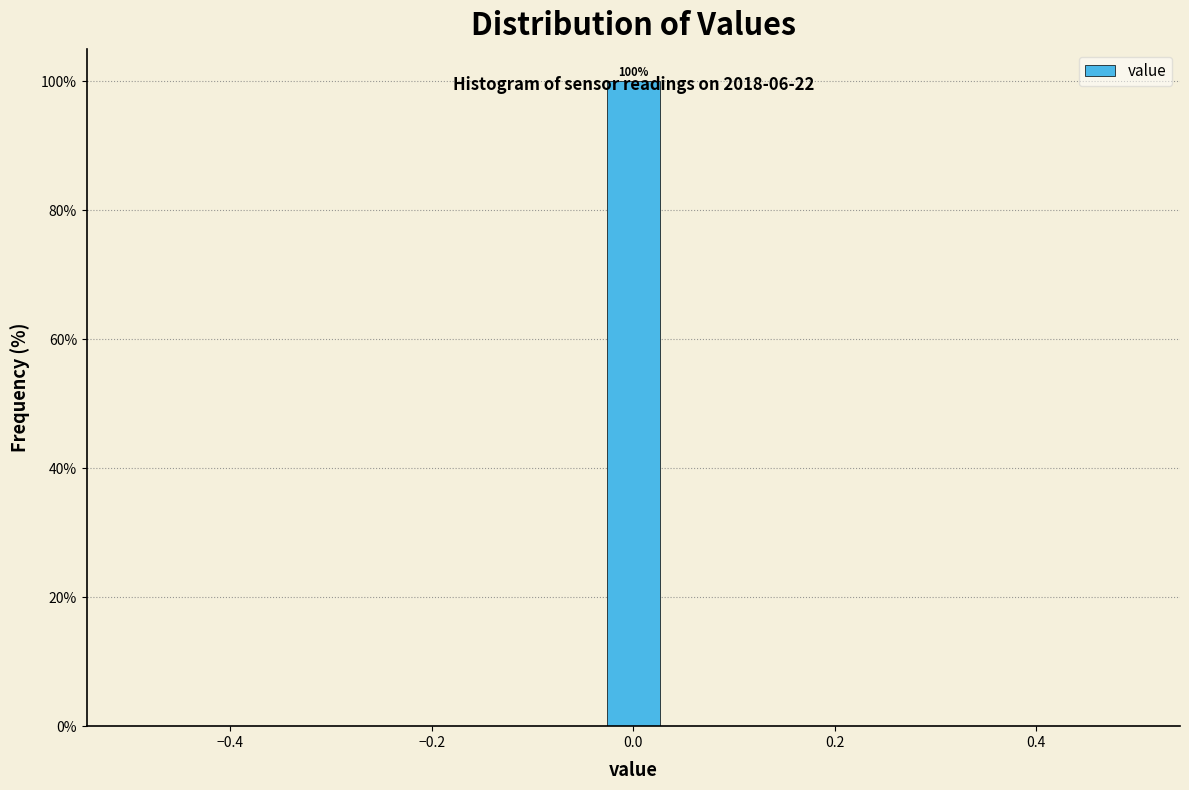

Around what value on the x-axis is the tallest bar? Give the approximate position of its centre, as read against the axis.

0.00